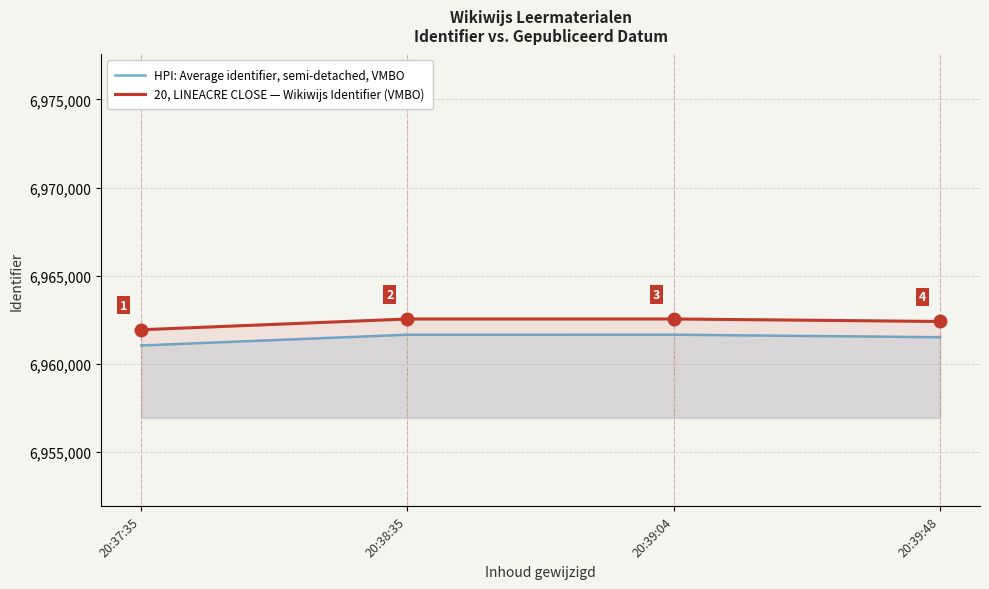

Which series has the largest total across all categories?

20, LINEACRE CLOSE — Wikiwijs Identifier (VMBO)